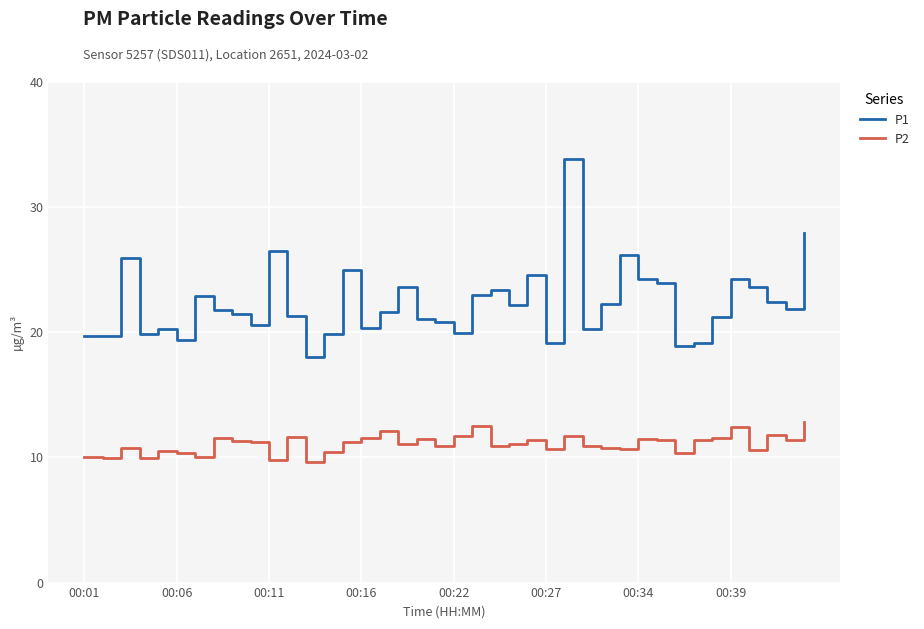

True or false: P1 and P2 intersect in this chart.

False